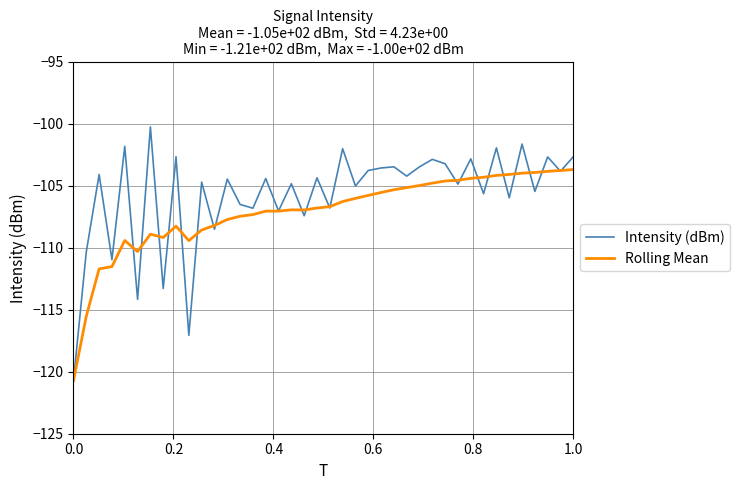

Which series has the largest total across all categories?

Intensity (dBm)